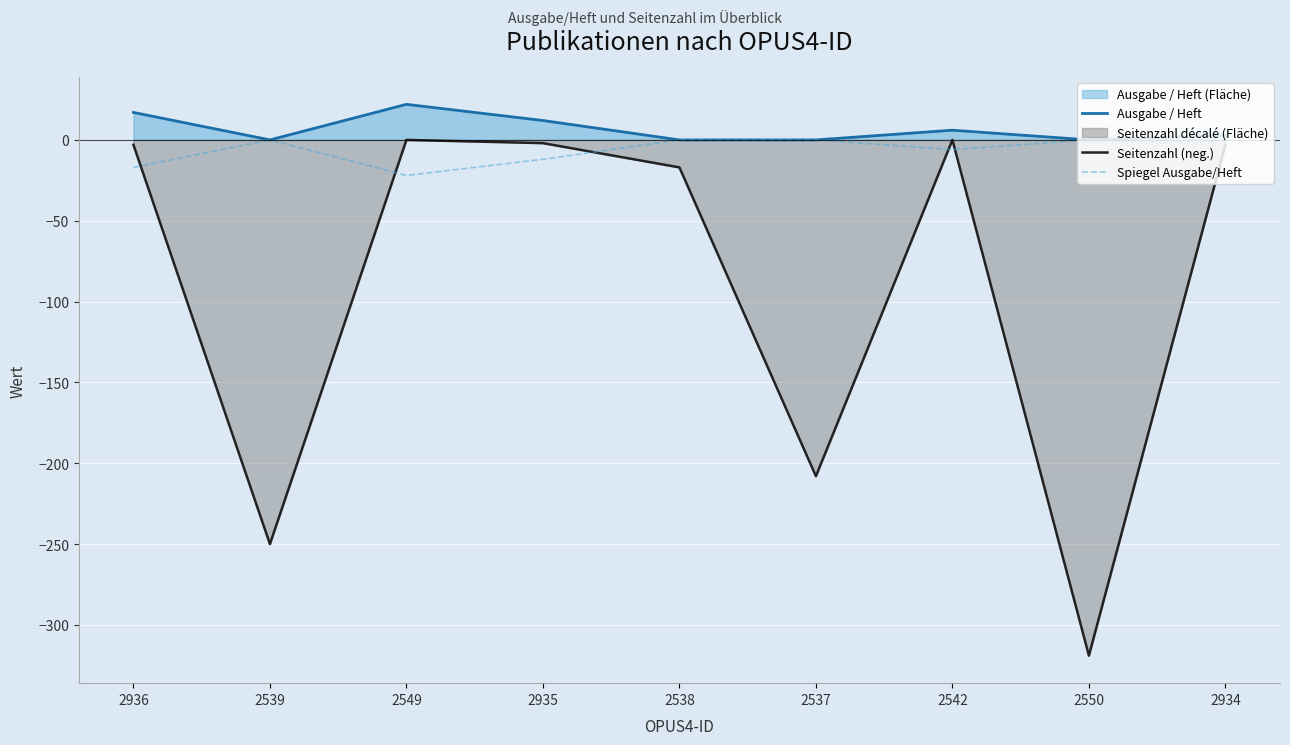

Which series has the largest range (max minus min)?

Seitenzahl (neg.)